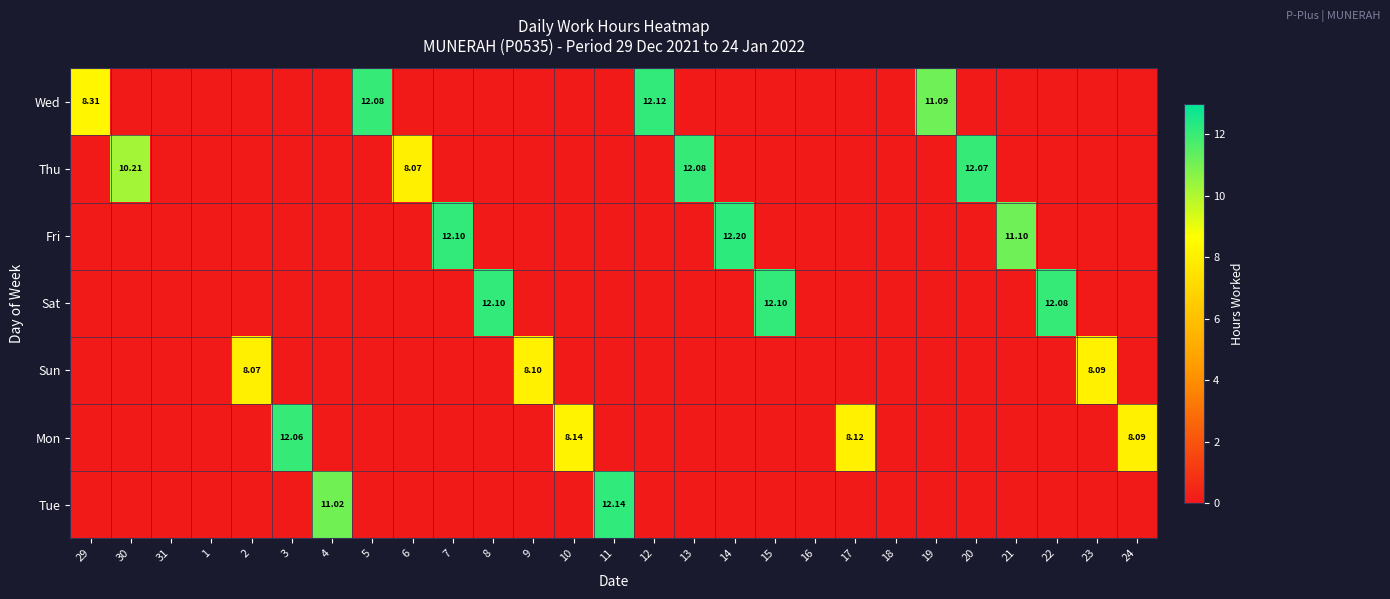

What is the total value across all series at 17?

8.1